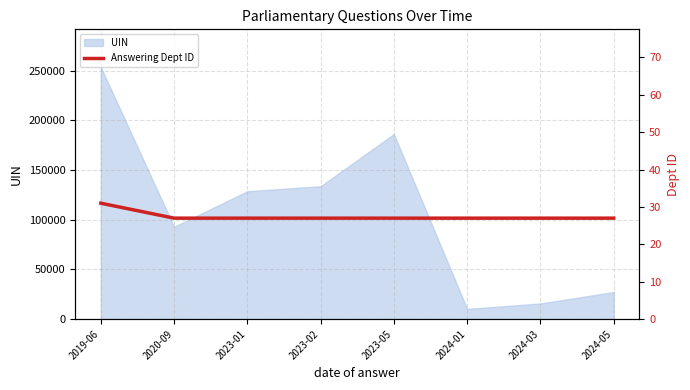

Which category has the highest value in the UIN series?

2019-06